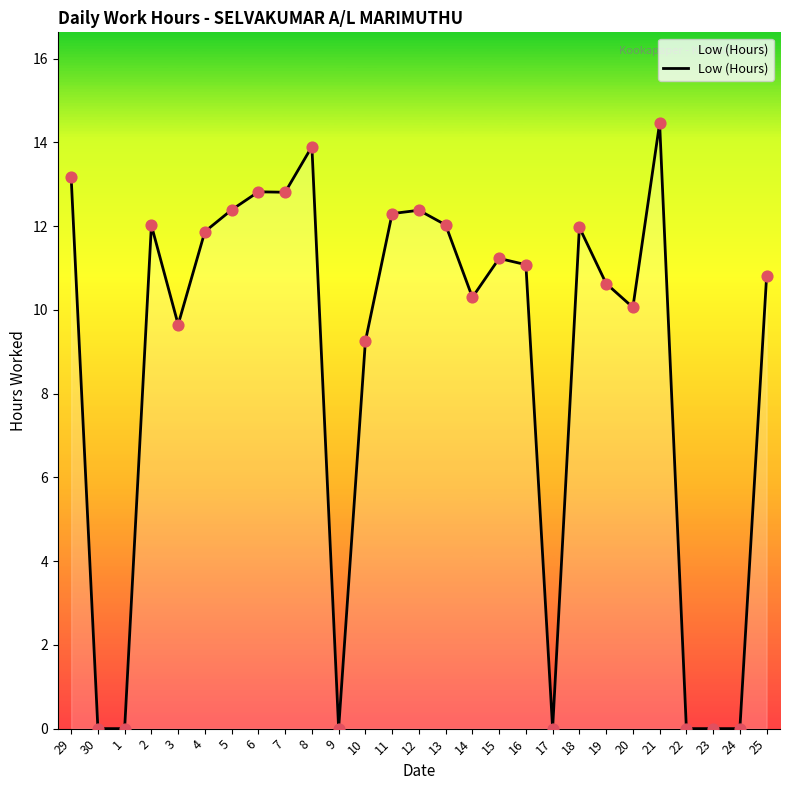

What is the change in value from 10 to 18?

+2.7